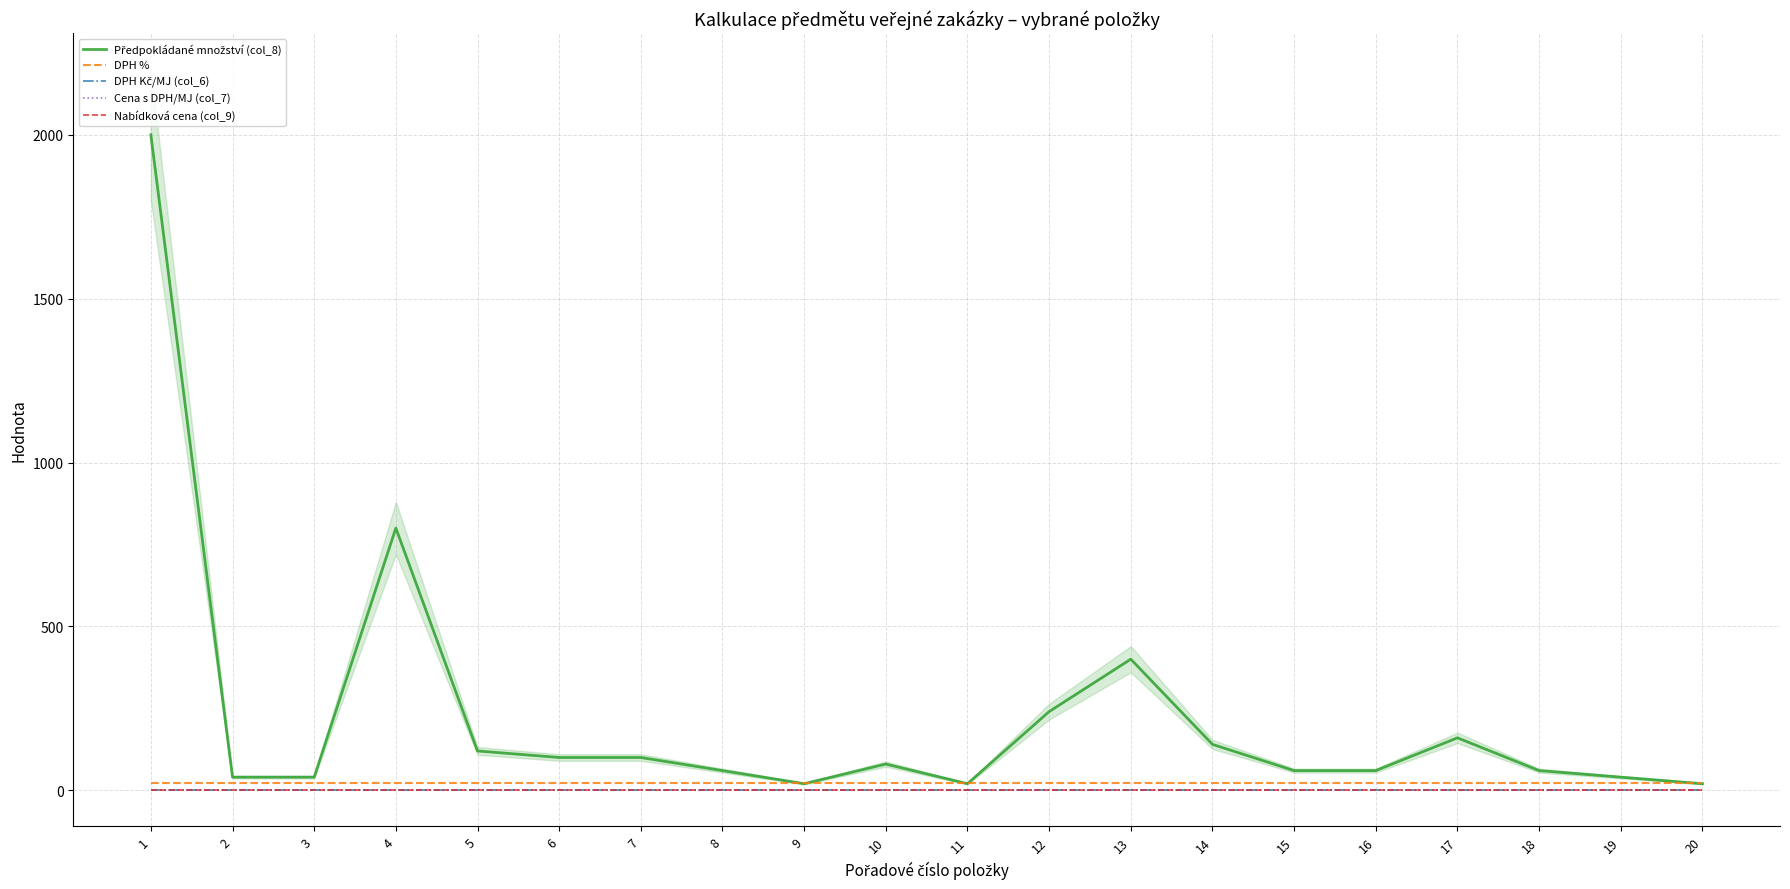

Which series has the largest total across all categories?

Předpokládané množství (col_8)